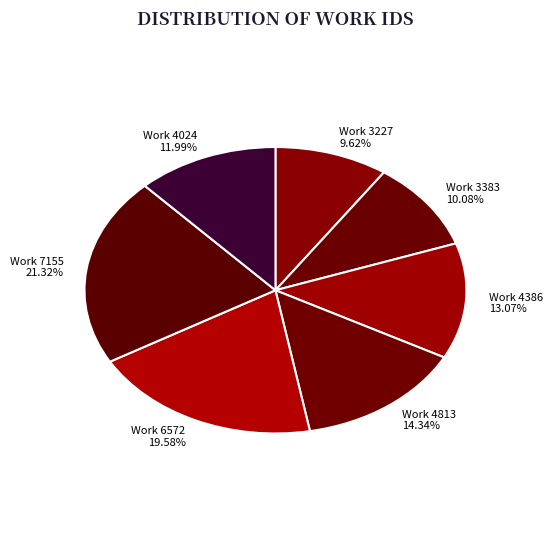

Does any single category account for the majority?

No